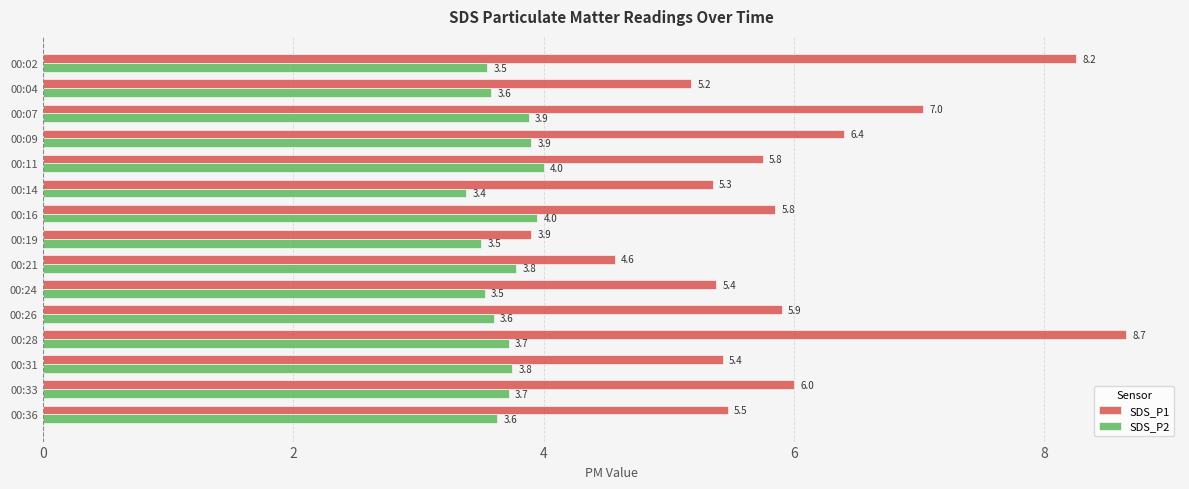

What is the average value of the SDS_P2 series?

3.7